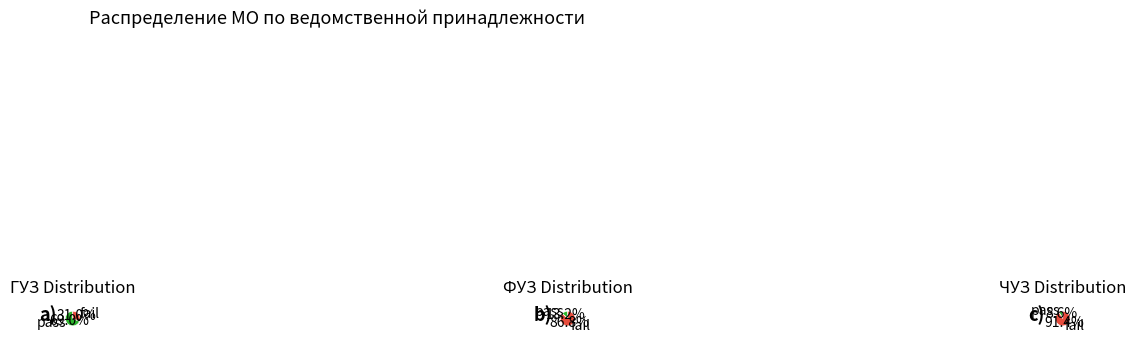

True or false: ГУЗ accounts for 77% of the total.

False